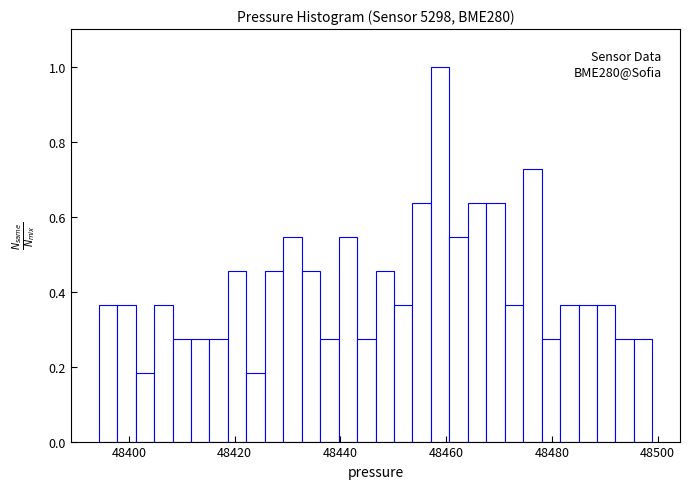

Around what value on the x-axis is the tallest bar? Give the approximate position of its centre, as read against the axis.

48458